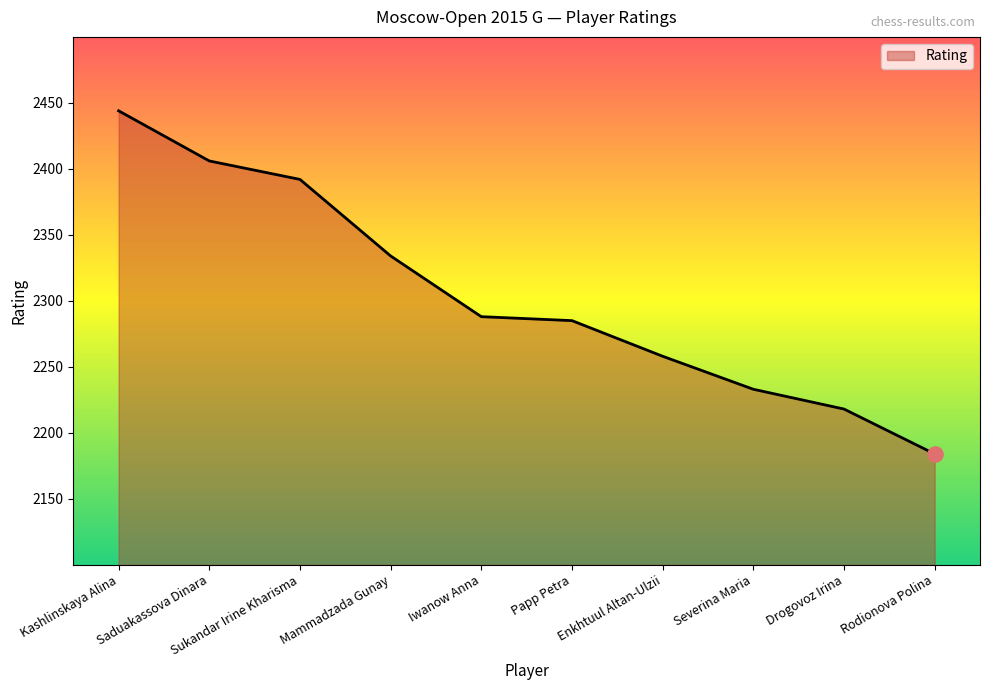

Which has a higher value, Drogovoz Irina or Enkhtuul Altan-Ulzii?

Enkhtuul Altan-Ulzii